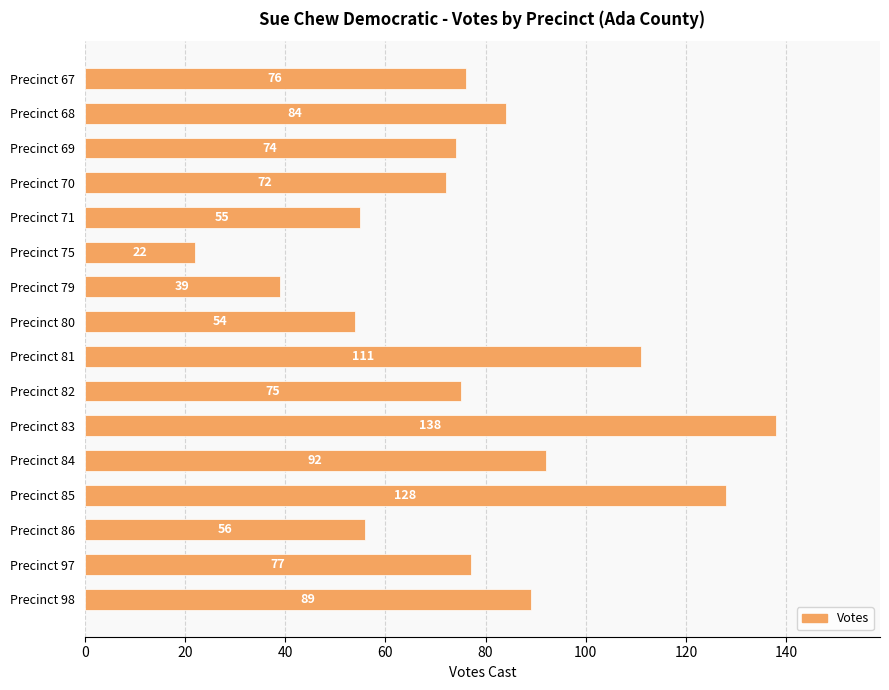

What is the change in value from Precinct 67 to Precinct 80?

-22